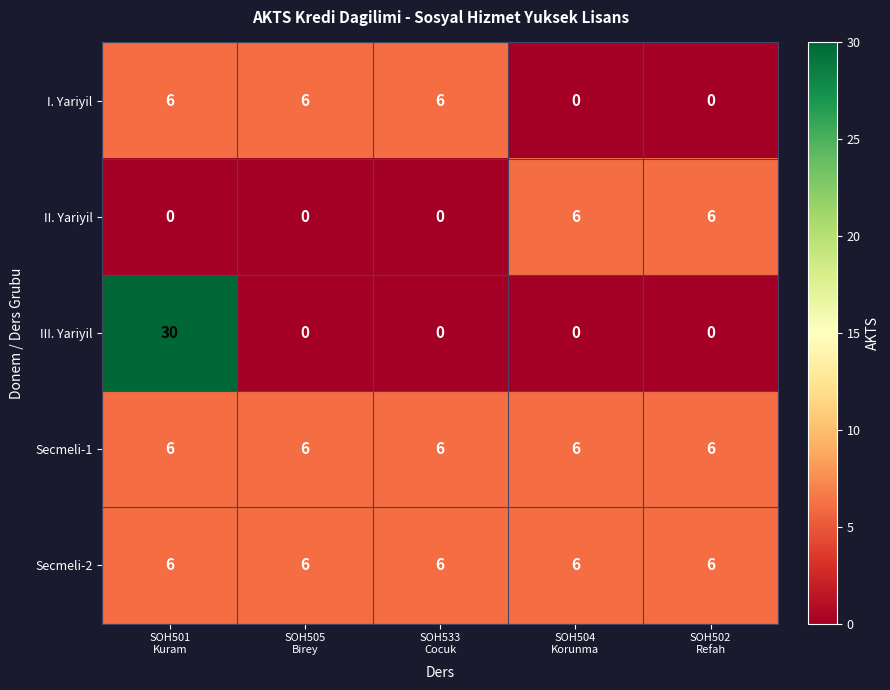

At how many categories does at least one series exceed 26?

1